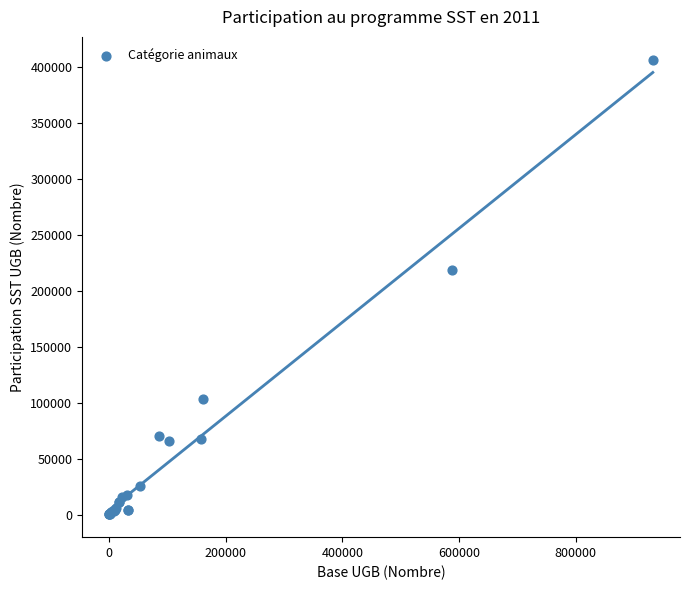

What Y value in the scatter plot is closest to 203454?

218525.6